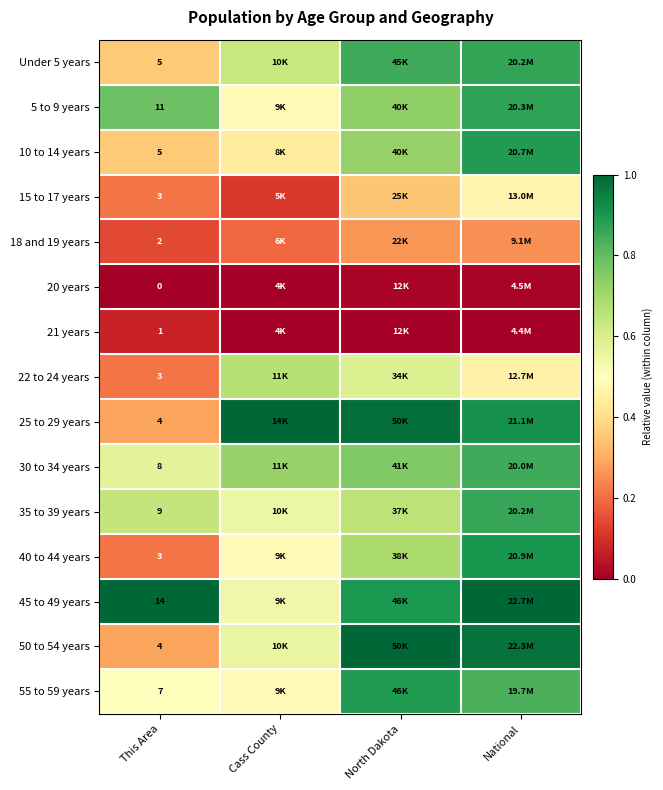

How many categories are shown in the chart?

4